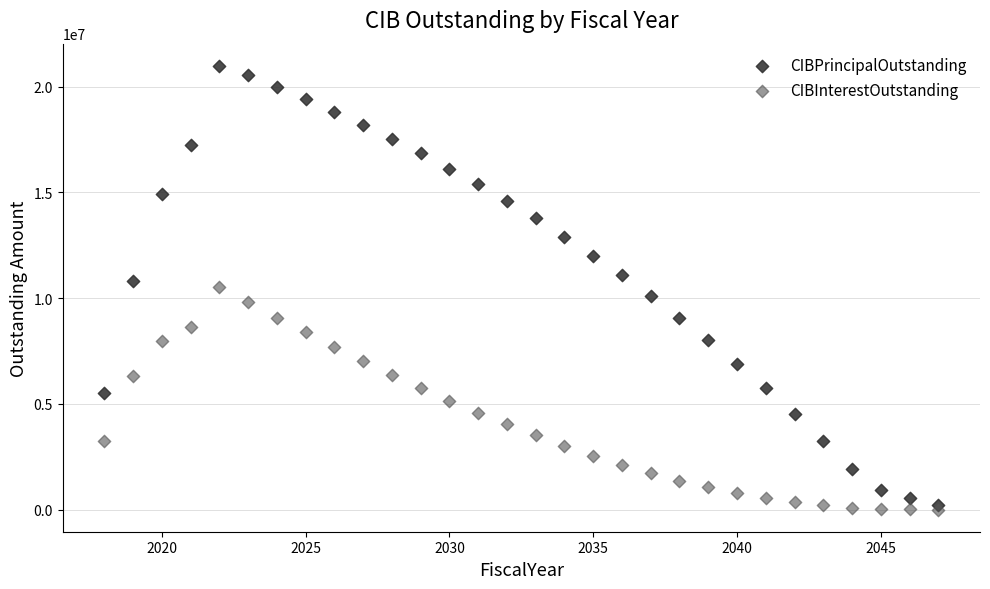

Which series reaches the maximum Y coordinate?

CIBPrincipalOutstanding